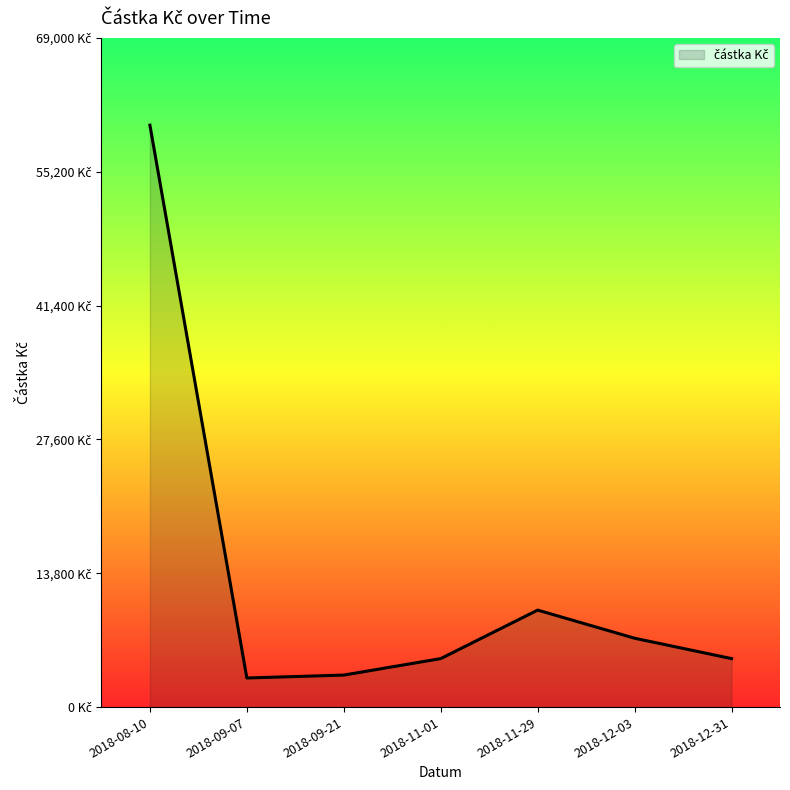

What is the sum of the values at 2018-09-21 and 2018-12-31?

8300